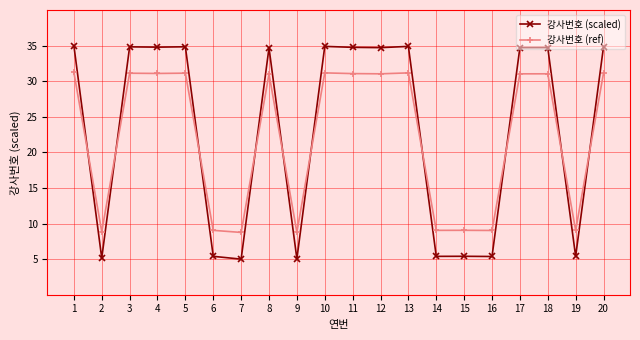

Which series has the largest range (max minus min)?

강사번호 (scaled)